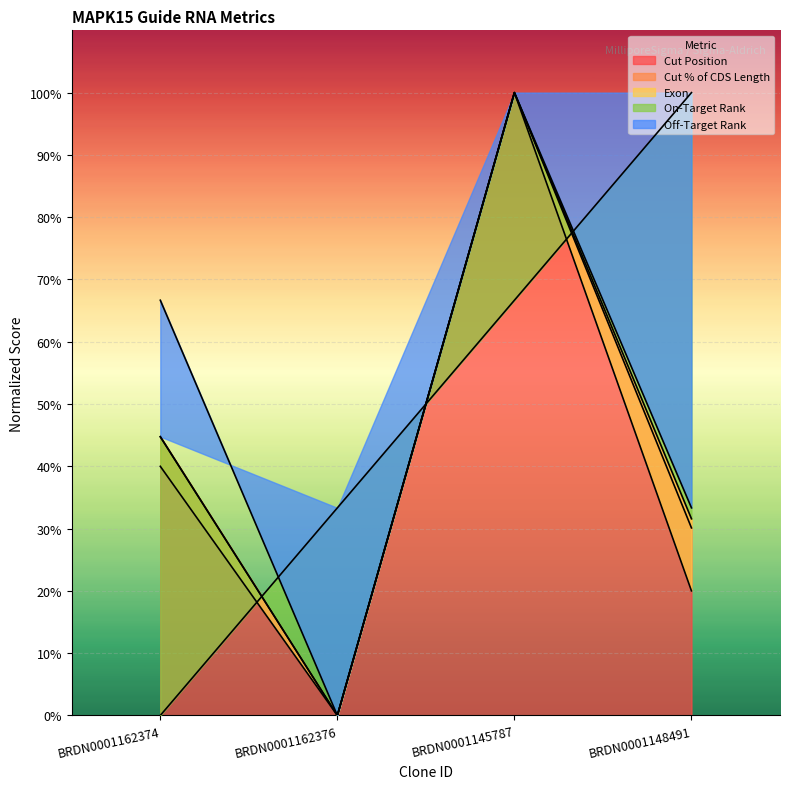

What is the label of the 3rd point from the left?

BRDN0001145787